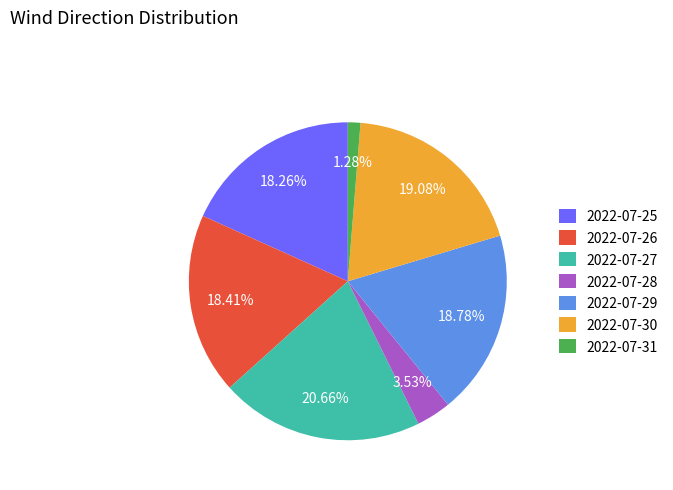

How many segments does this pie chart have?

7